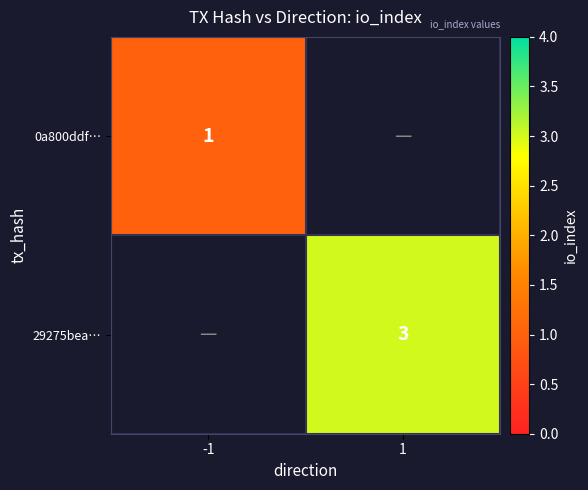

The value of 29275bea… at 1 is 3. True or false?

True